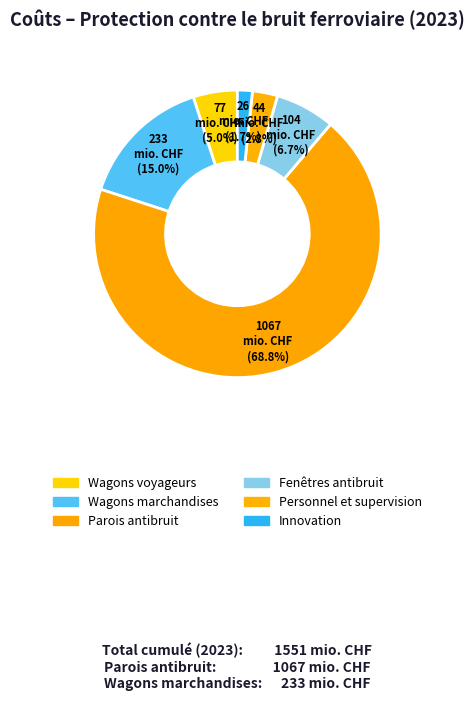

What percentage is the Fenêtres antibruit slice, to the nearest percent?

7%